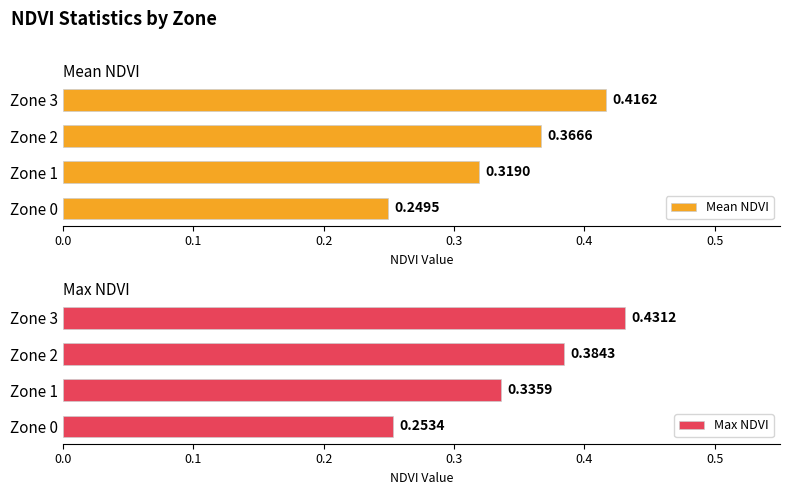

What is the average value of the Mean NDVI series?

0.3